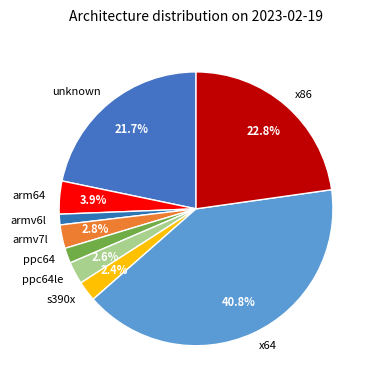

To the nearest percent, what portion does unknown represent?

22%